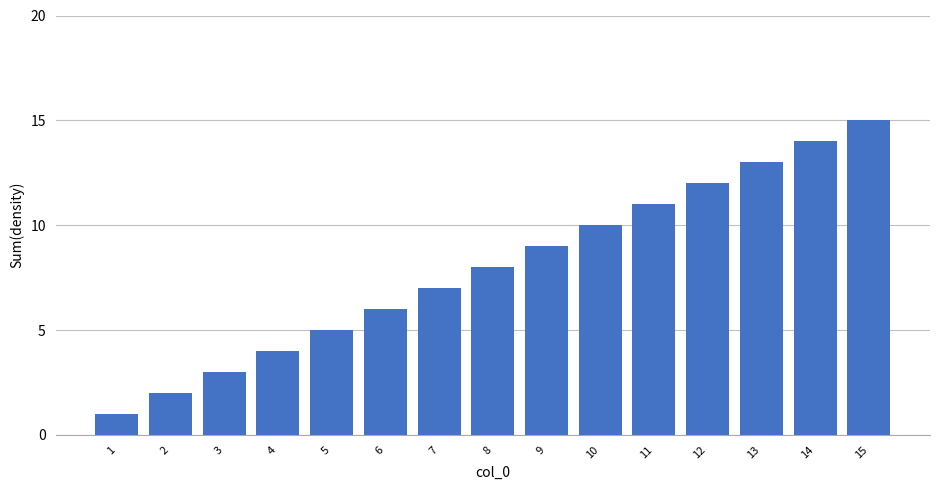

What is the change in value from 6 to 9?

+3